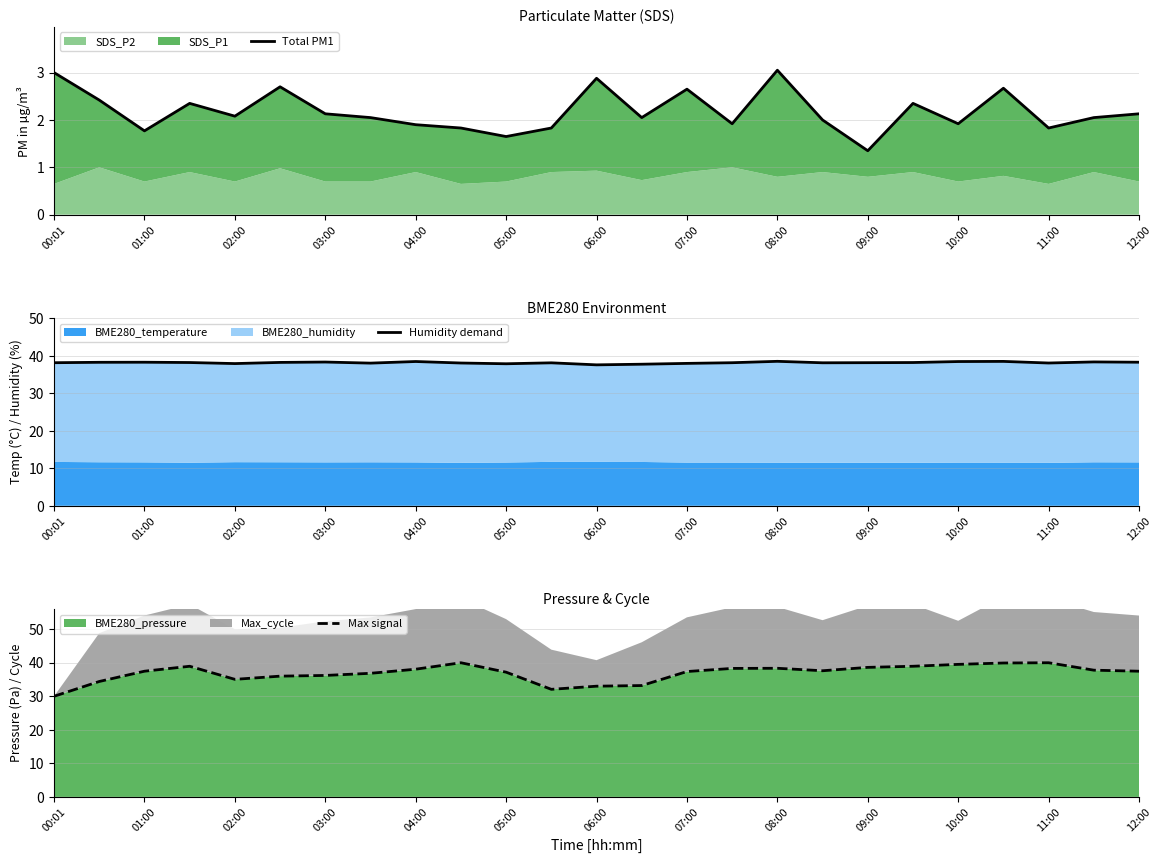

Is it true that BME280_pressure equals 10.9 at 10:00?

False